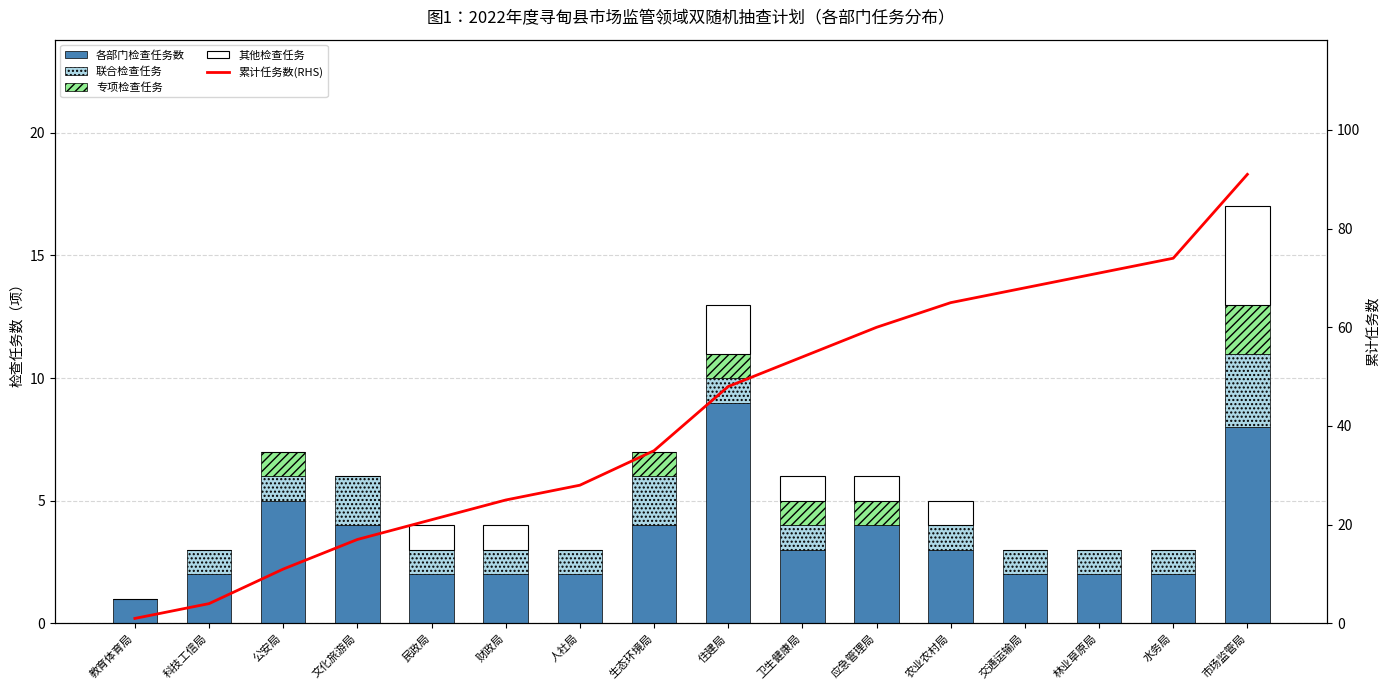

What is the difference between the maximum and minimum values in the 其他检查任务 series?

4